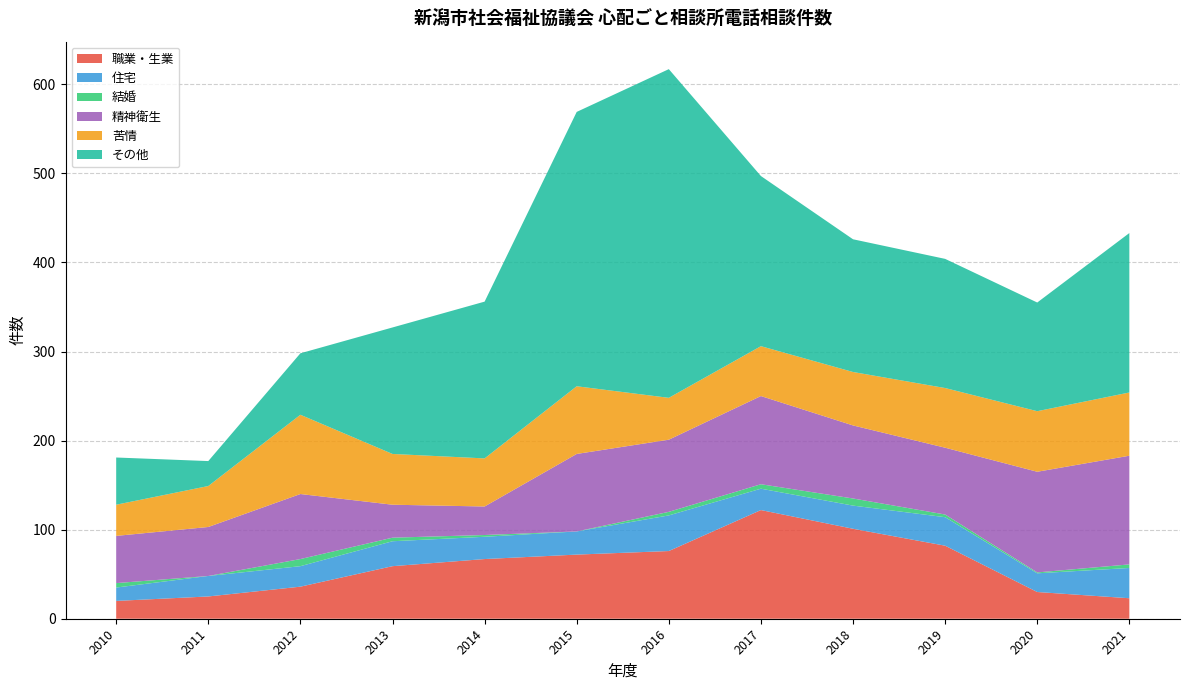

Reading right to left, what are all the values shown in this chart?

職業・生業: 23	30	82	101	122	76	72	67	59	36	25	20
住宅: 34	21	32	26	24	40	26	25	28	23	23	15
結婚: 4	1	3	8	5	4	0	2	4	8	0	5
精神衛生: 122	113	75	82	99	81	87	32	37	73	55	53
苦情: 71	68	67	60	56	47	76	54	57	89	46	35
その他: 179	122	145	149	191	369	308	176	142	69	28	53